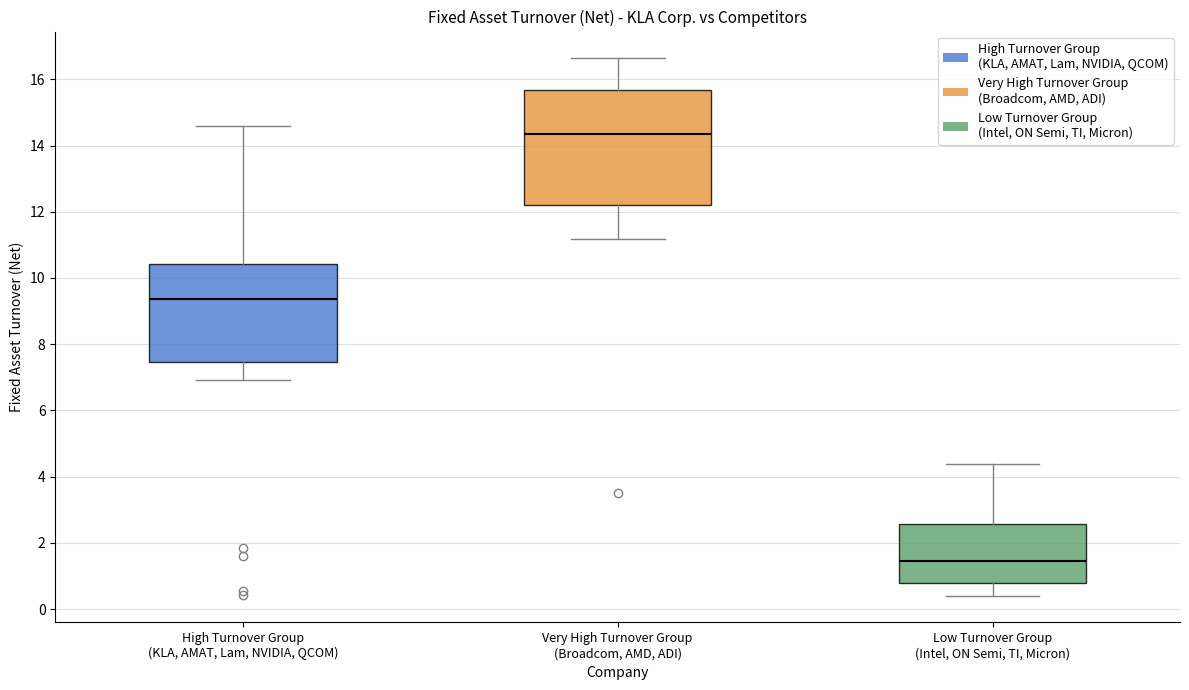

Reading left to right, read every box against the y-axis: the position of its median line, the range the box covers, and the ends of its whiskers. The values are not printed on the chart, so give them approximately, as read against the axis.

High Turnover Group (KLA, AMAT, Lam, NVIDIA, QCOM): median 9.4, box 7.4 to 10.4, whiskers 7.0 to 14.6
Very High Turnover Group (Broadcom, AMD, ADI): median 14.4, box 12.2 to 15.6, whiskers 11.2 to 16.6
Low Turnover Group (Intel, ON Semi, TI, Micron): median 1.4, box 0.8 to 2.6, whiskers 0.4 to 4.4